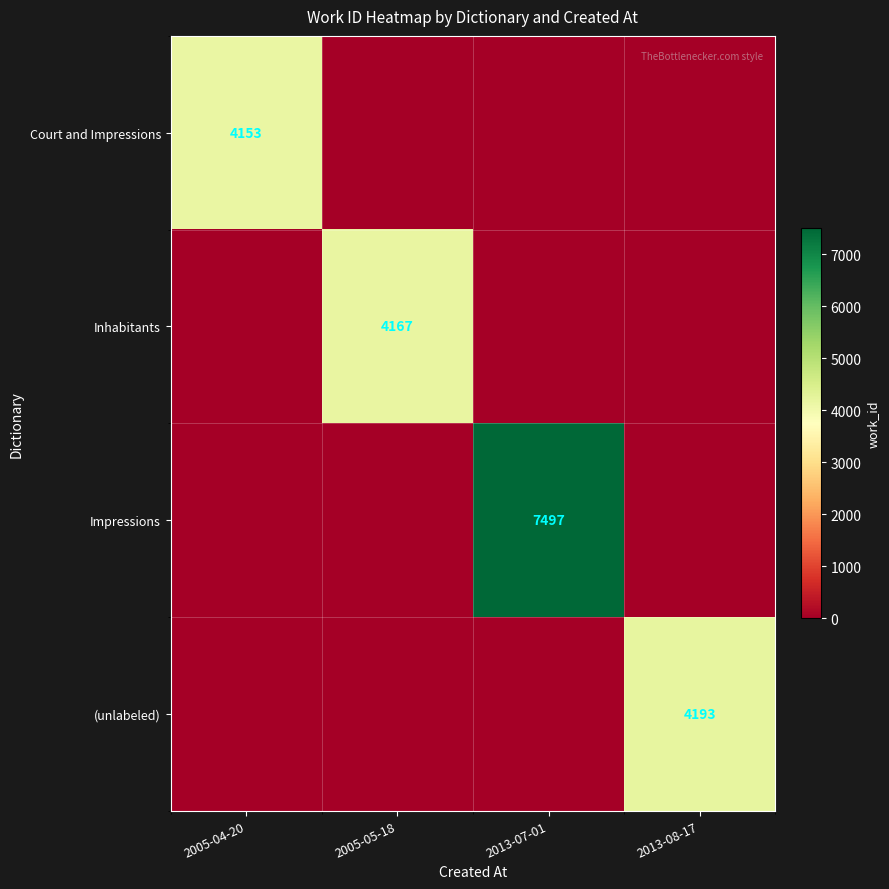

Is it true that Inhabitants equals 5639 at 2005-05-18?

False